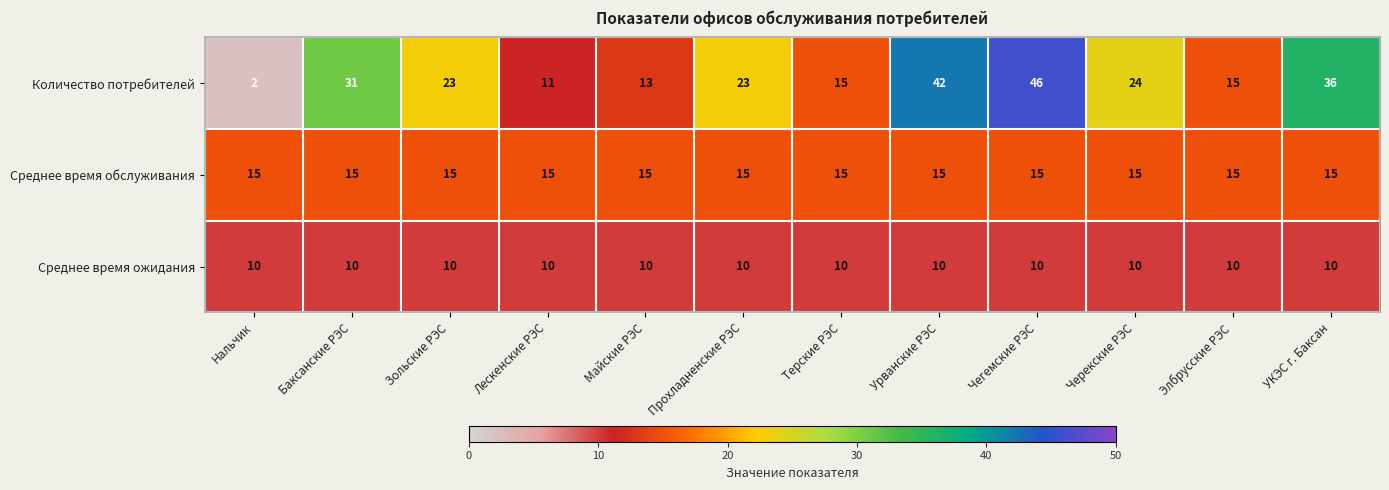

At how many categories does at least one series exceed 19?

7